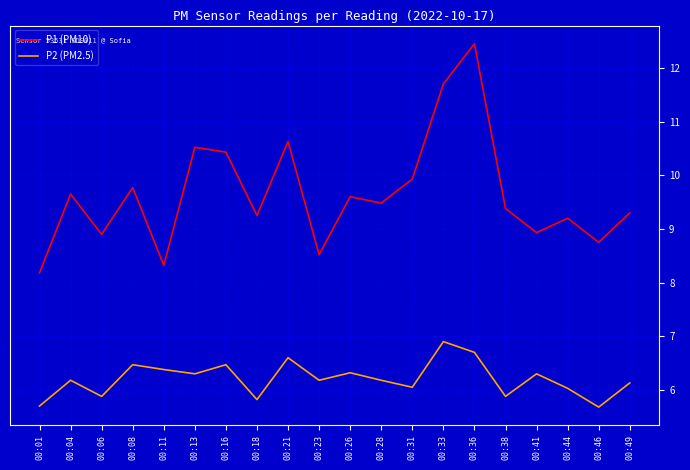

What is the difference between the P1 (PM10) values at 00:06 and 00:28?

0.6